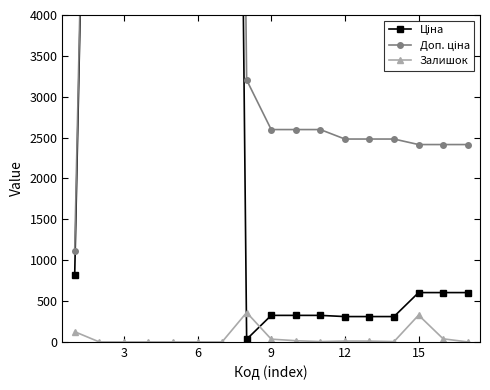

At how many categories does at least one series exceed 16554?

1